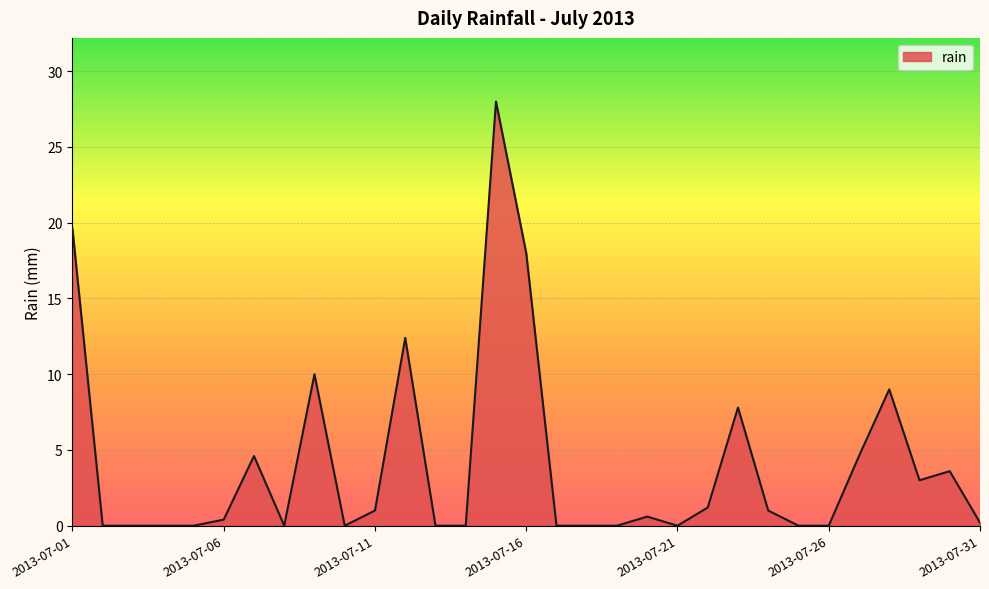

What is the difference between the maximum and minimum values?

28.0